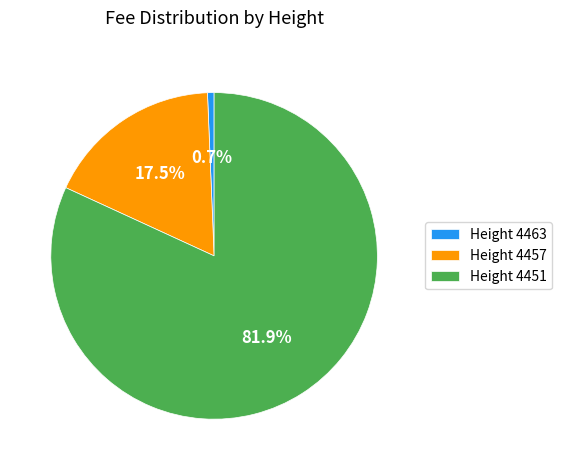

Which category has the smallest portion of the pie?

Height 4463